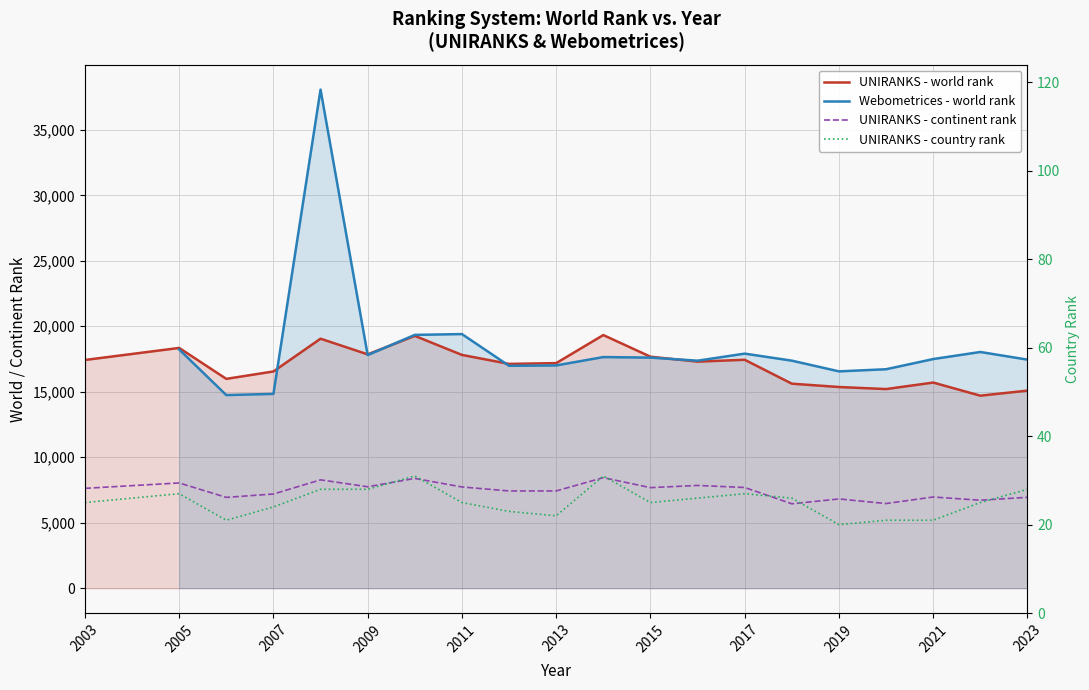

True or false: UNIRANKS - world rank and UNIRANKS - country rank cross at least once.

False